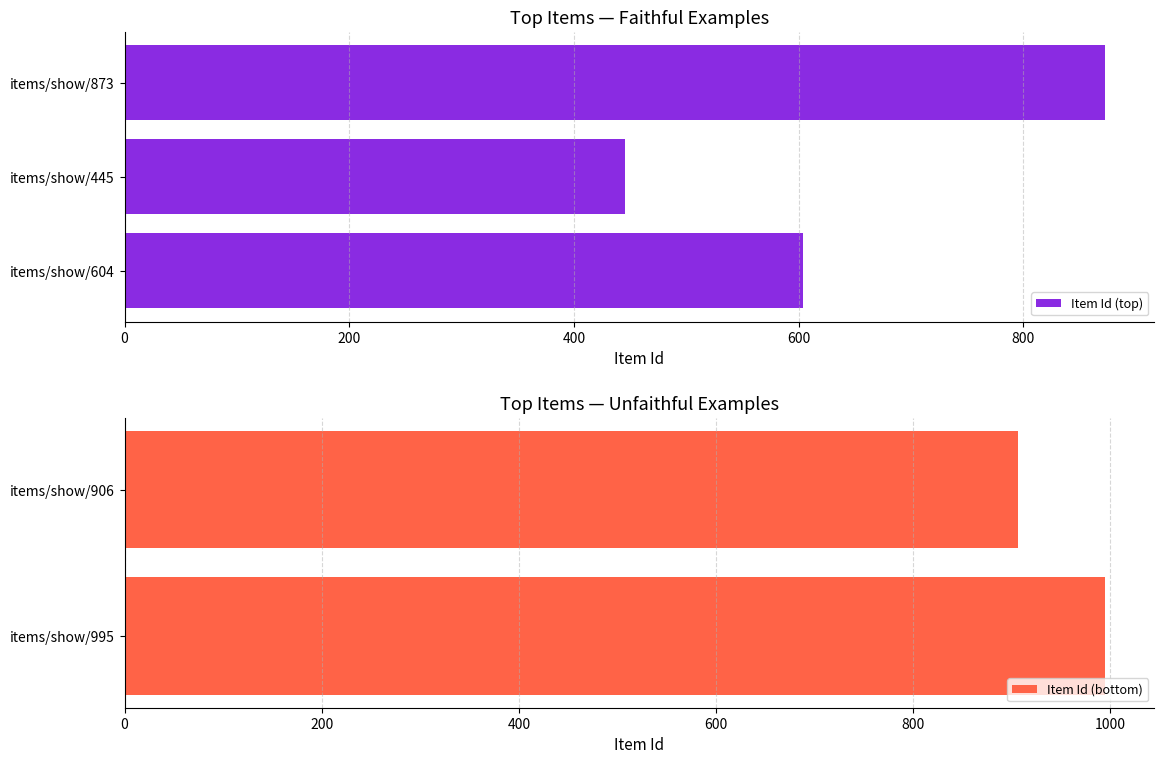

What is the difference between the maximum and second lowest values in the Item Id (top) series?

269